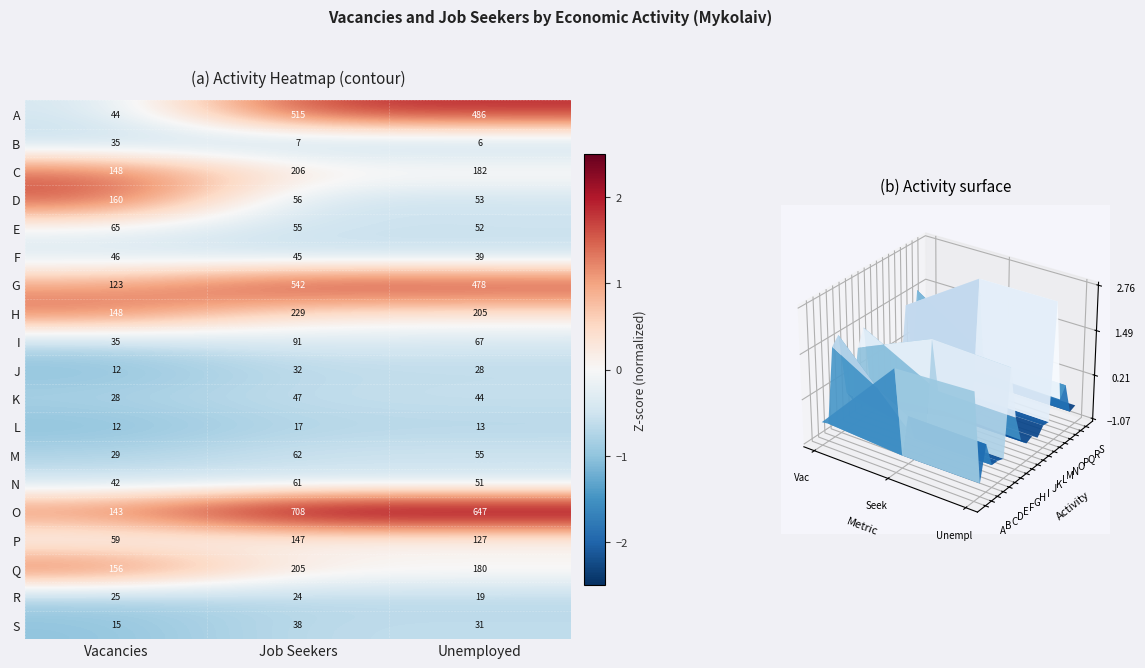

How many data points does each series have?

3